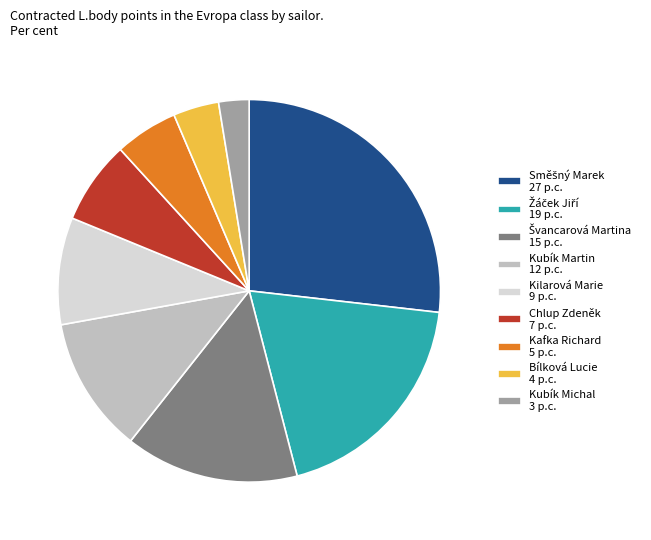

Which category has the smallest portion of the pie?

Kubík Michal